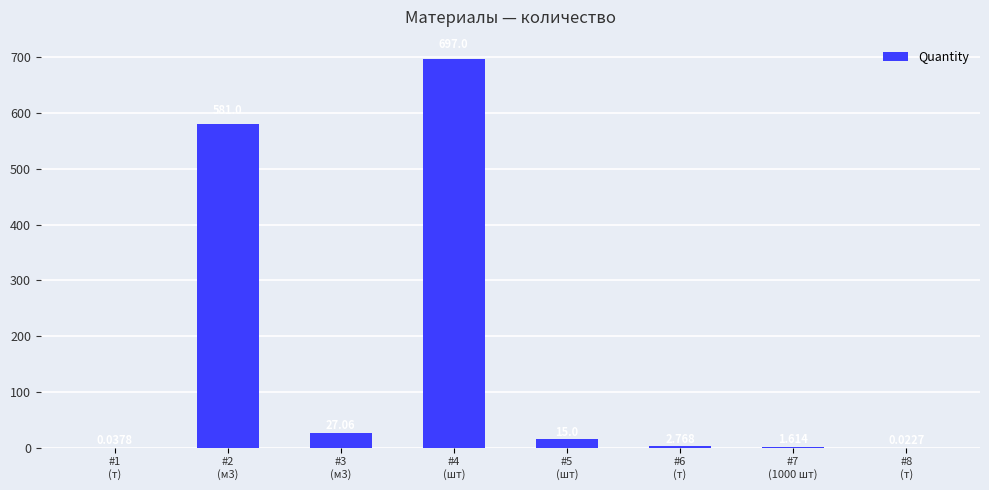

Are the bars horizontal?

No